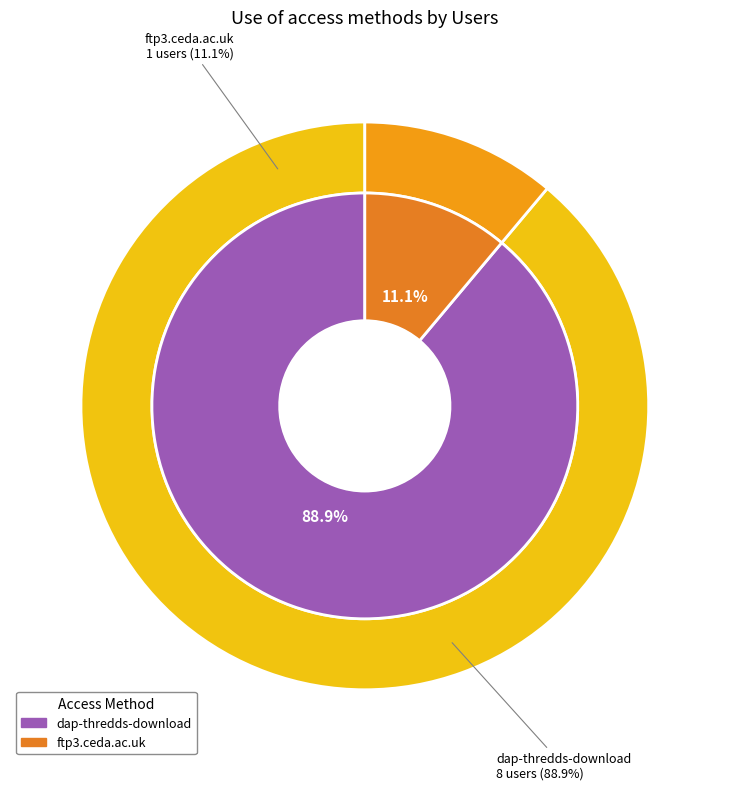

True or false: dap-thredds-download accounts for 89% of the total.

True